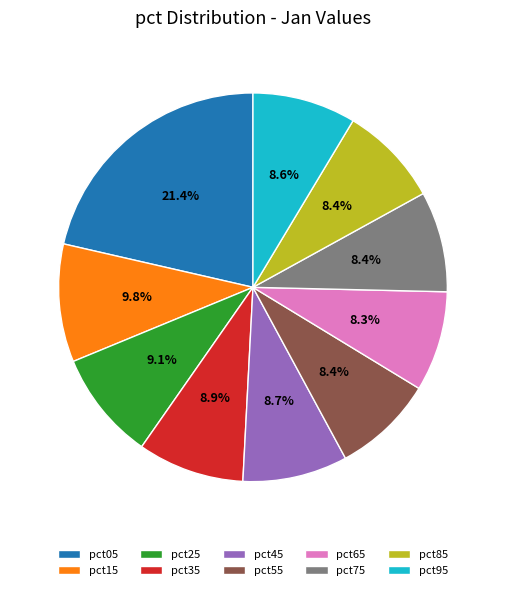

Does any single category account for the majority?

No